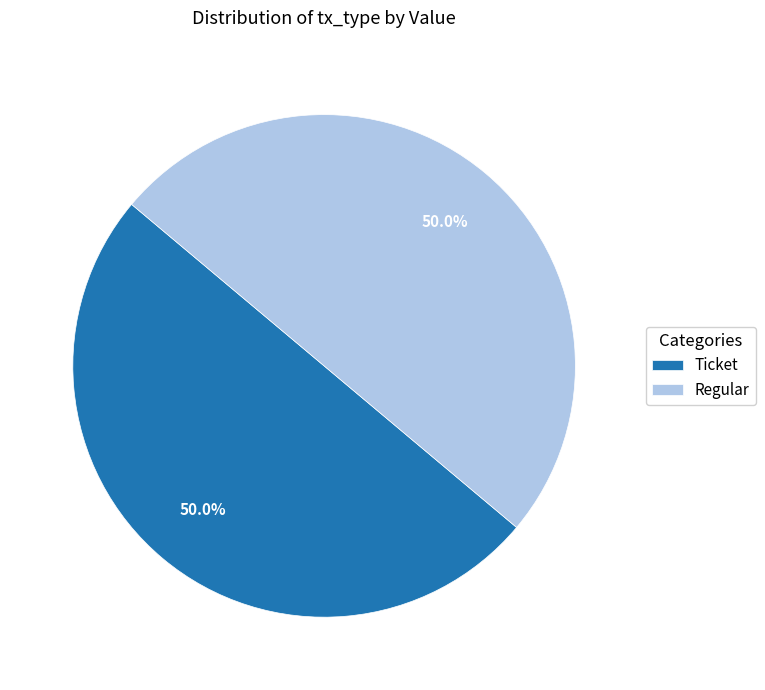

Combined, do Regular and Ticket account for over 50%?

Yes